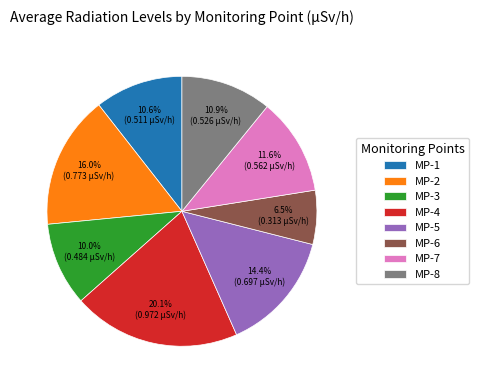

How many slices are in this pie chart?

8